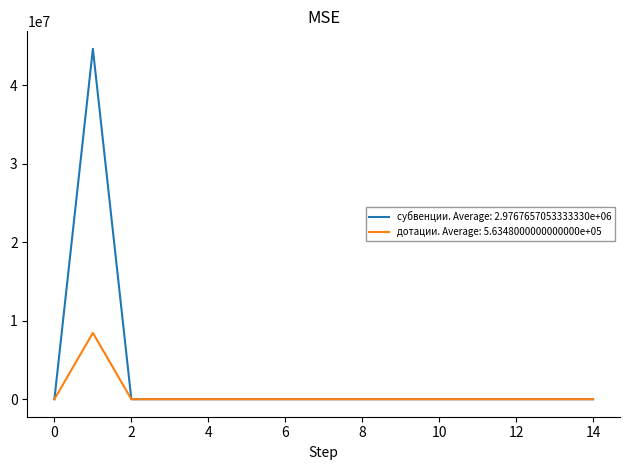

Which series has the widest spread of values?

субвенции. Average: 2.9767657053333330e+06